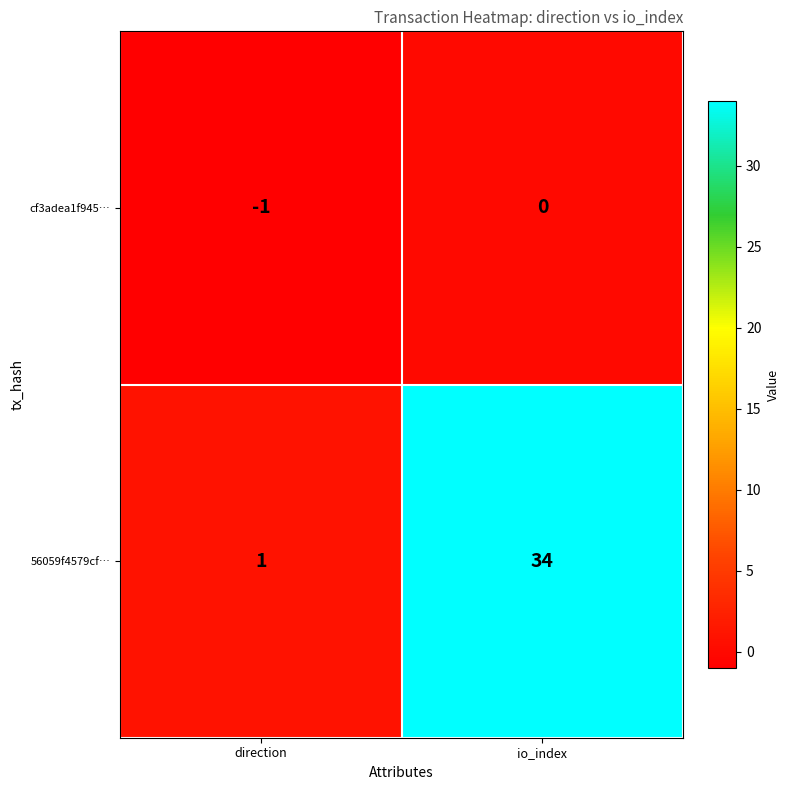

Reading left to right, transcribe all the data shown in this chart.

cf3adea1f945…: -1	0
56059f4579cf…: 1	34